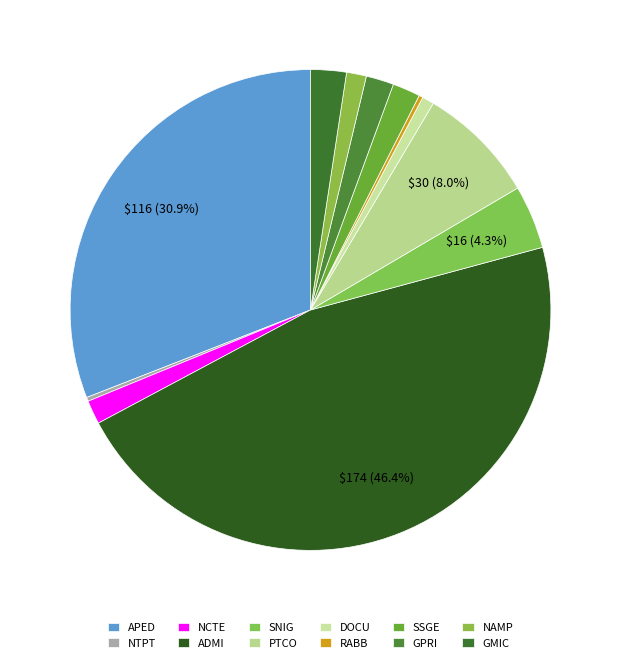

To the nearest percent, what is the combined percentage of PTCO and NCTE?

10%